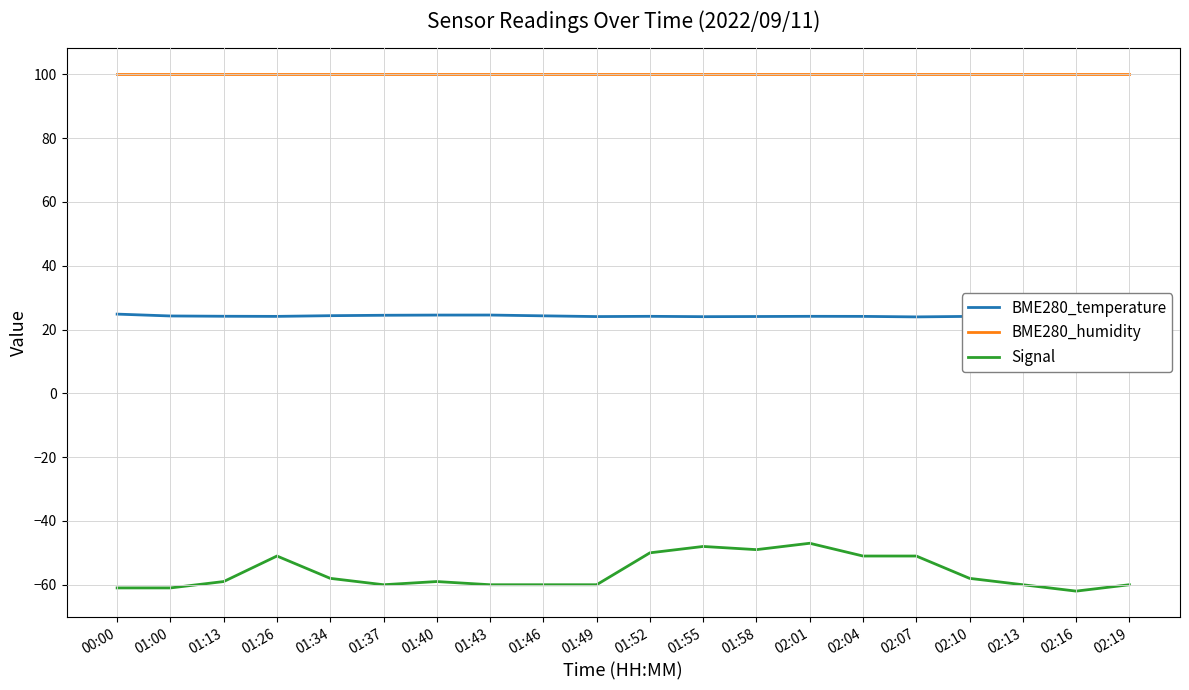

The Signal series shows -60.0 at 01:37. True or false?

True